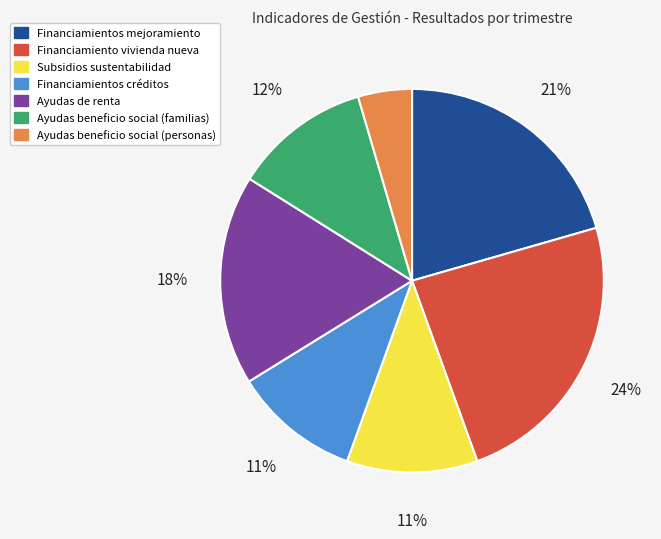

Does any single category account for the majority?

No